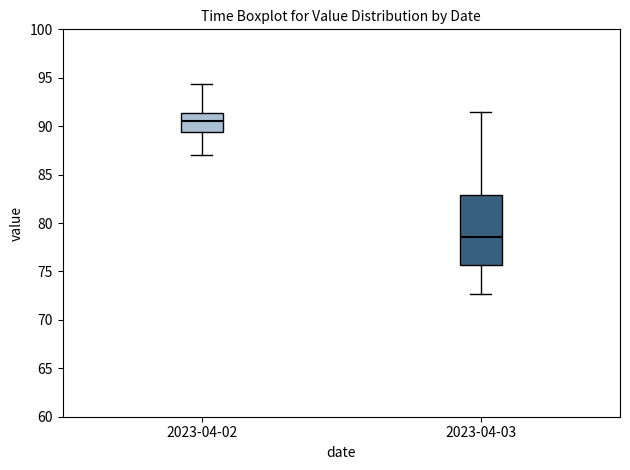

Reading left to right, read every box against the y-axis: the position of its median line, the range the box covers, and the ends of its whiskers. The values are not printed on the chart, so give them approximately, as read against the axis.

2023-04-02: median 90.5, box 89.5 to 91.5, whiskers 87.0 to 94.5
2023-04-03: median 78.5, box 75.5 to 83.0, whiskers 72.5 to 91.5